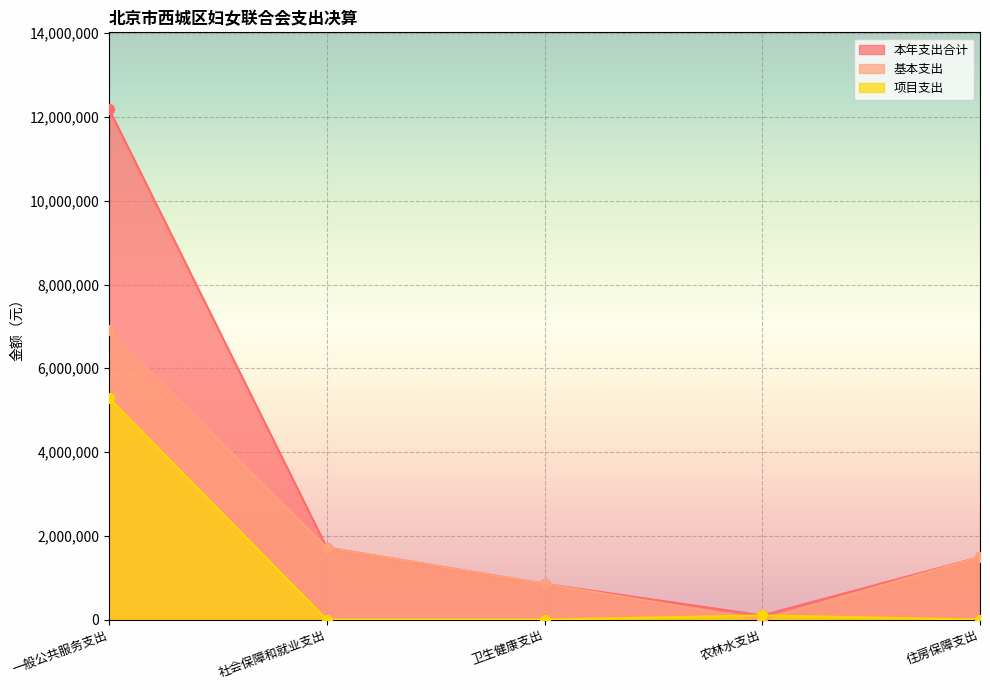

Is the value of 基本支出 at 农林水支出 greater than the value of 项目支出 at 卫生健康支出?

No